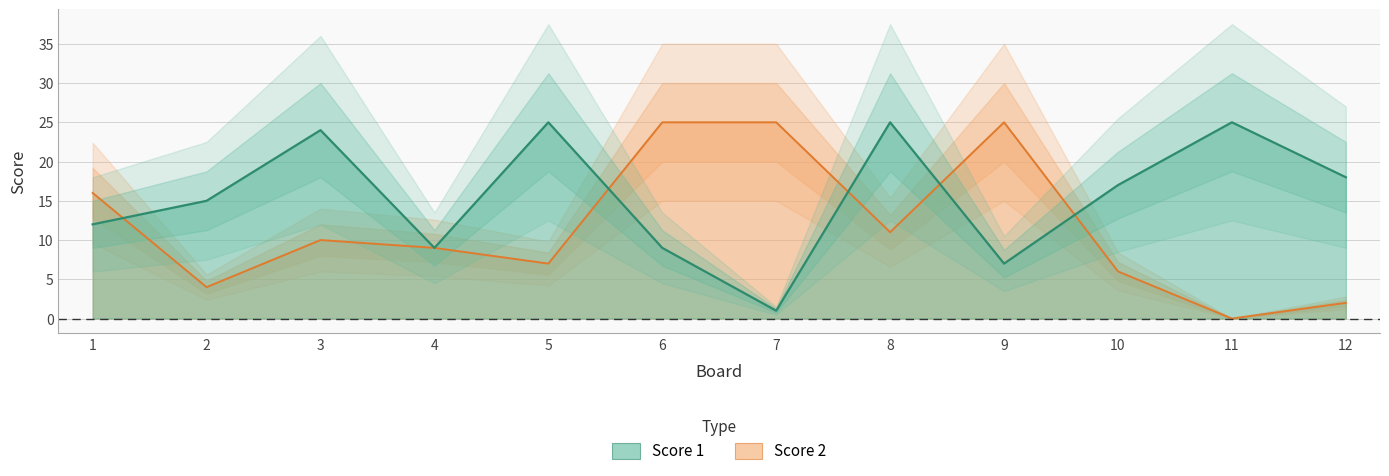

Between which two adjacent categories do Score 1 and Score 2 first intersect?

1 and 2